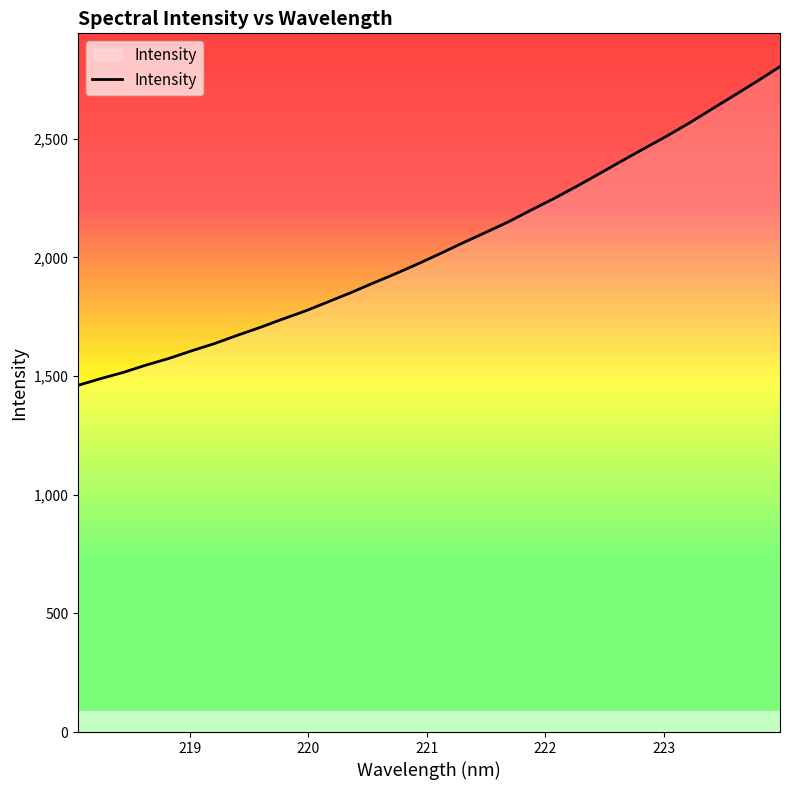

What is the difference between the maximum and minimum values?

1343.1